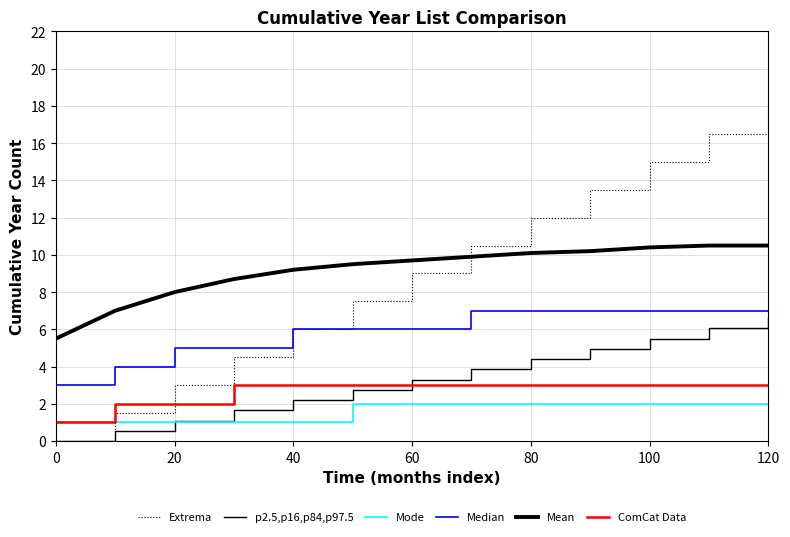

At which label does Mode reach its peak?

100